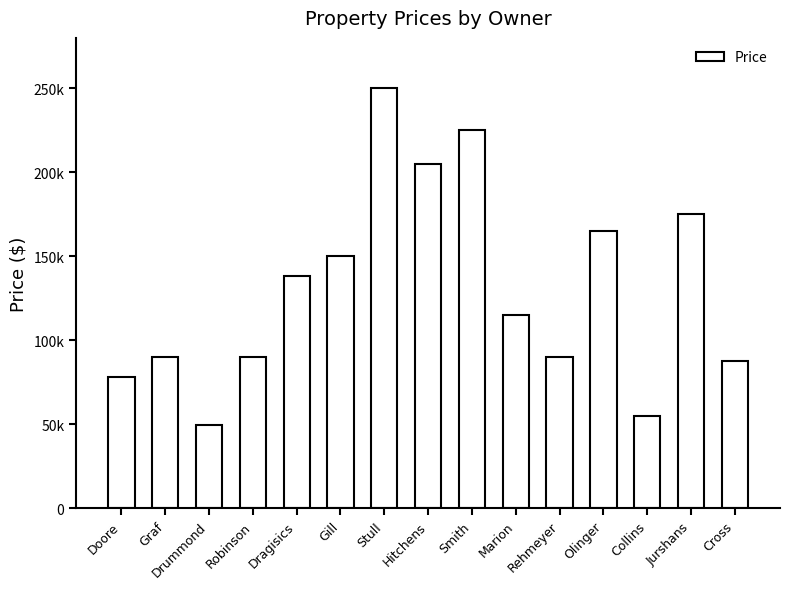

Does the chart contain any negative values?

No